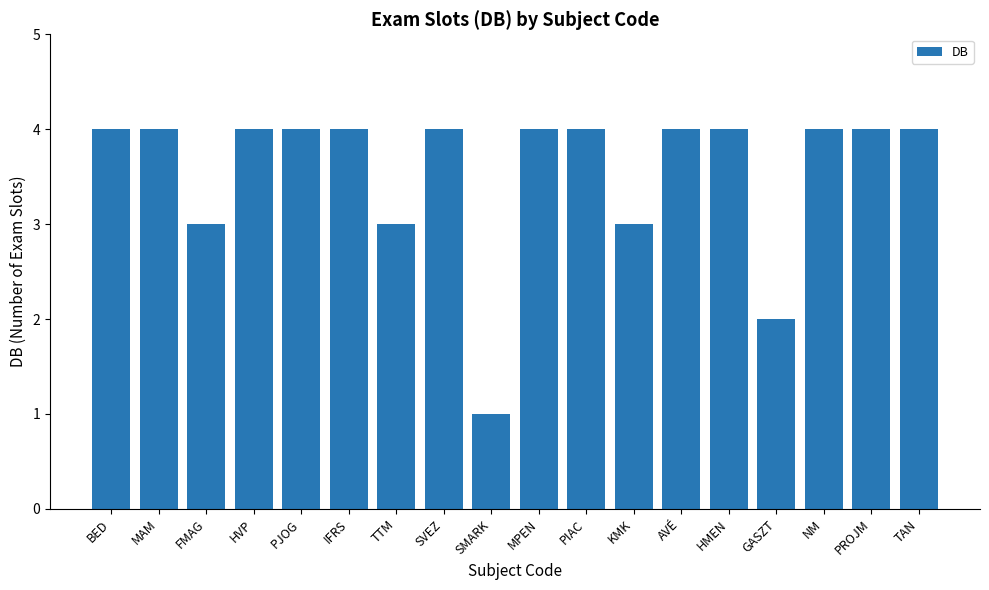

What is the maximum value shown in the chart?

4